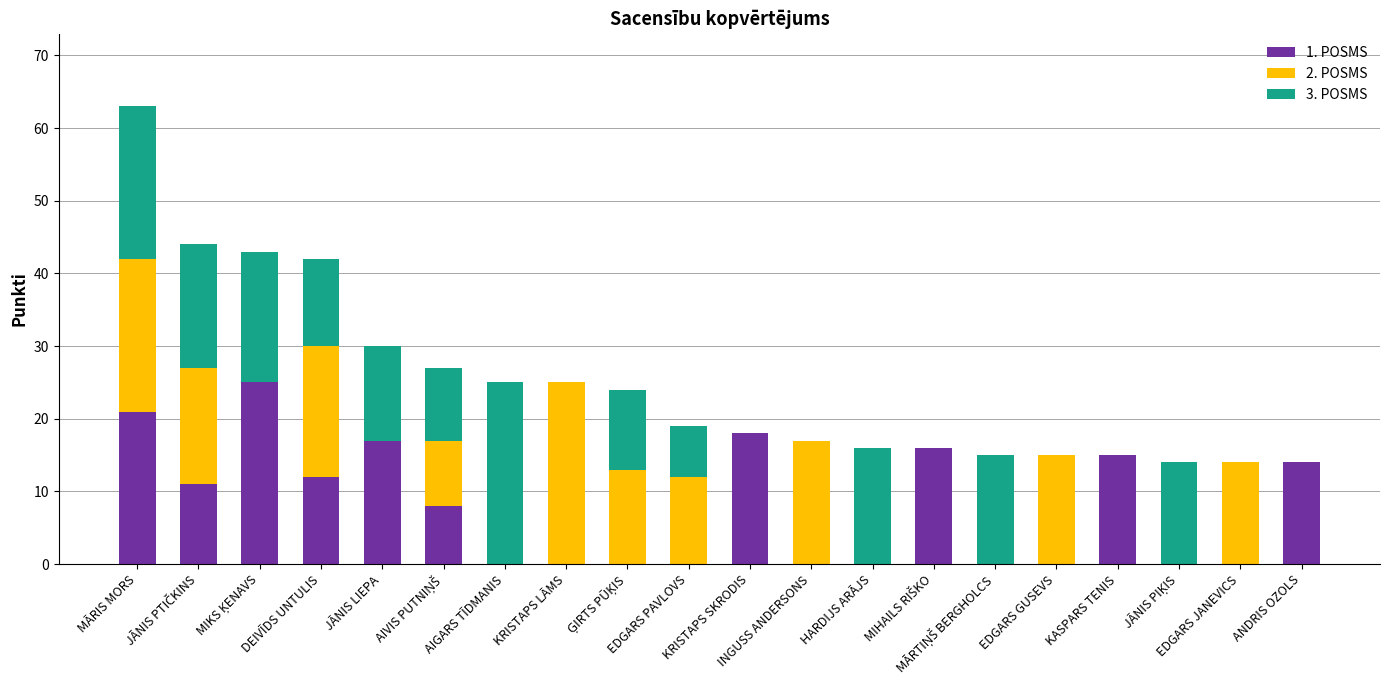

What is the highest value of the 1. POSMS series?

25